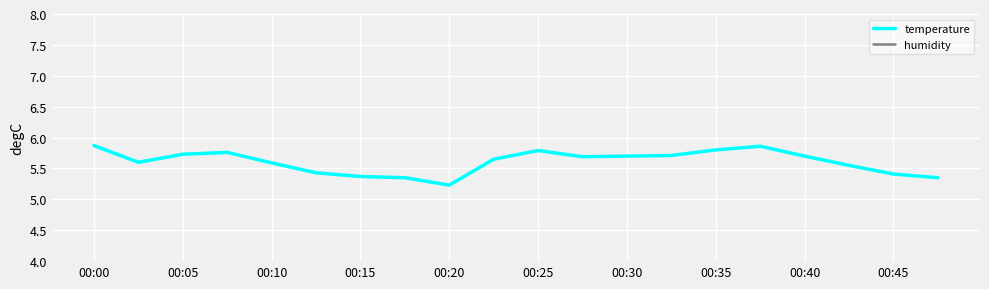

The value of temperature at 00:05 is 5.7. True or false?

True